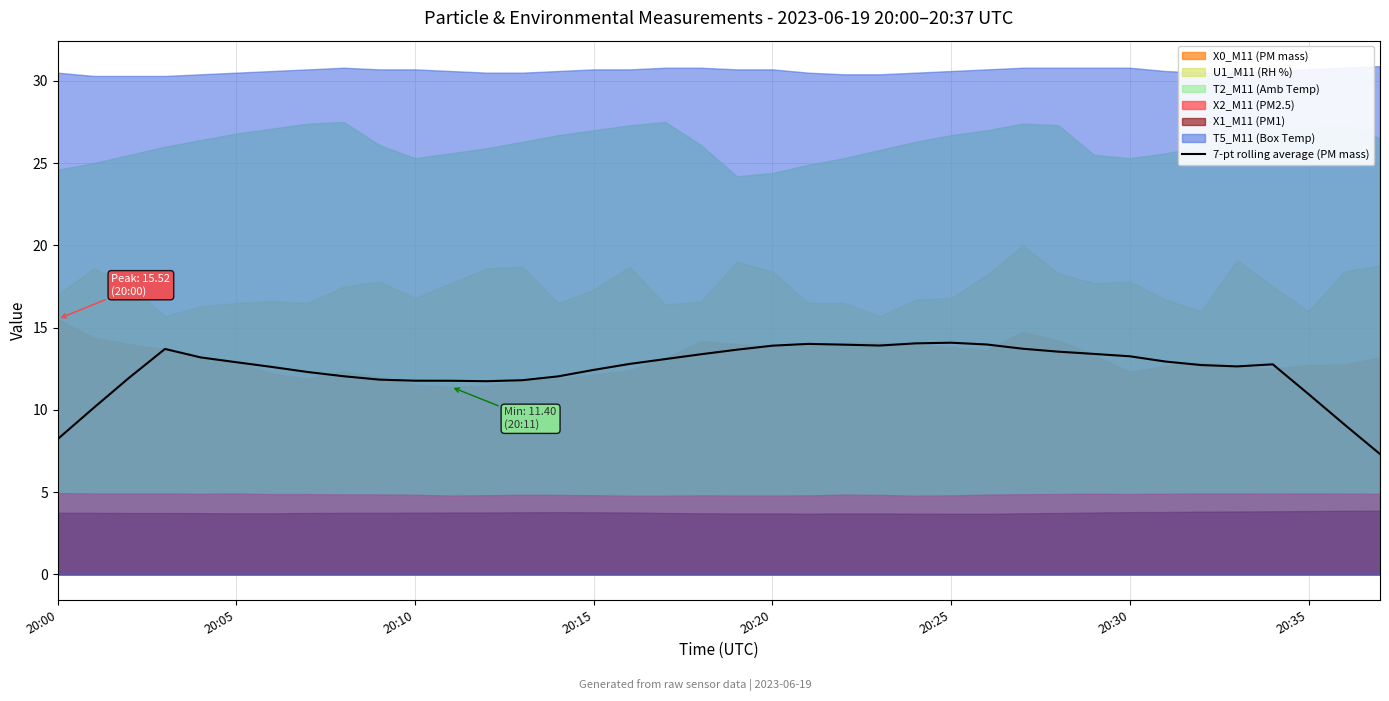

The 7-pt rolling average (PM mass) series shows 12.9 at 20:05. True or false?

True